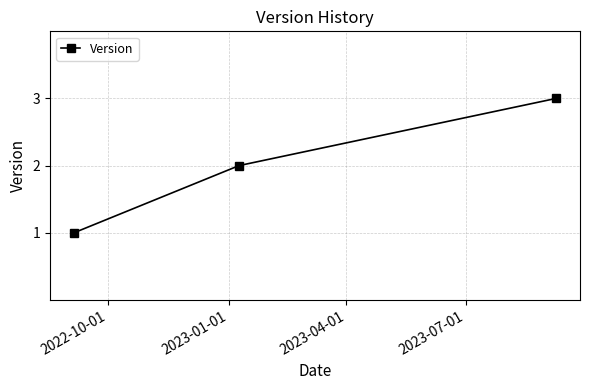

What is the sum of all values?

6